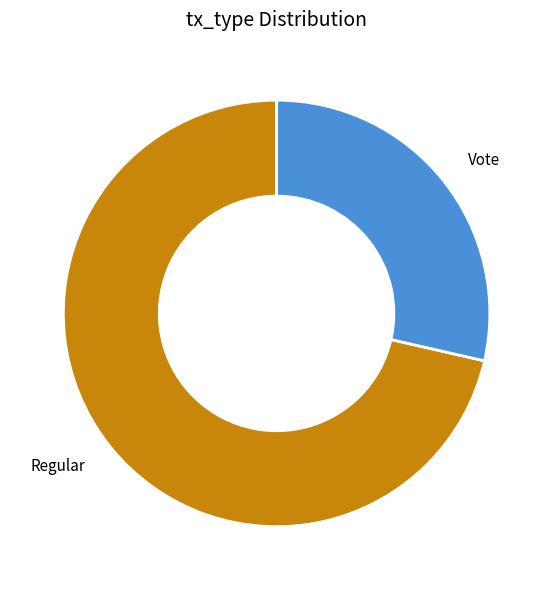

Combined, do Regular and Vote account for over 50%?

Yes